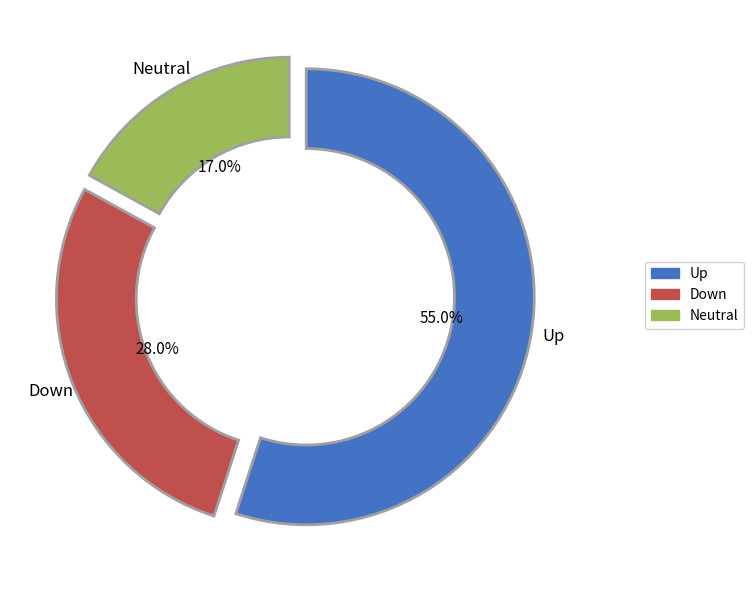

Approximately how many times larger is the value at Up compared to Down?

2.0